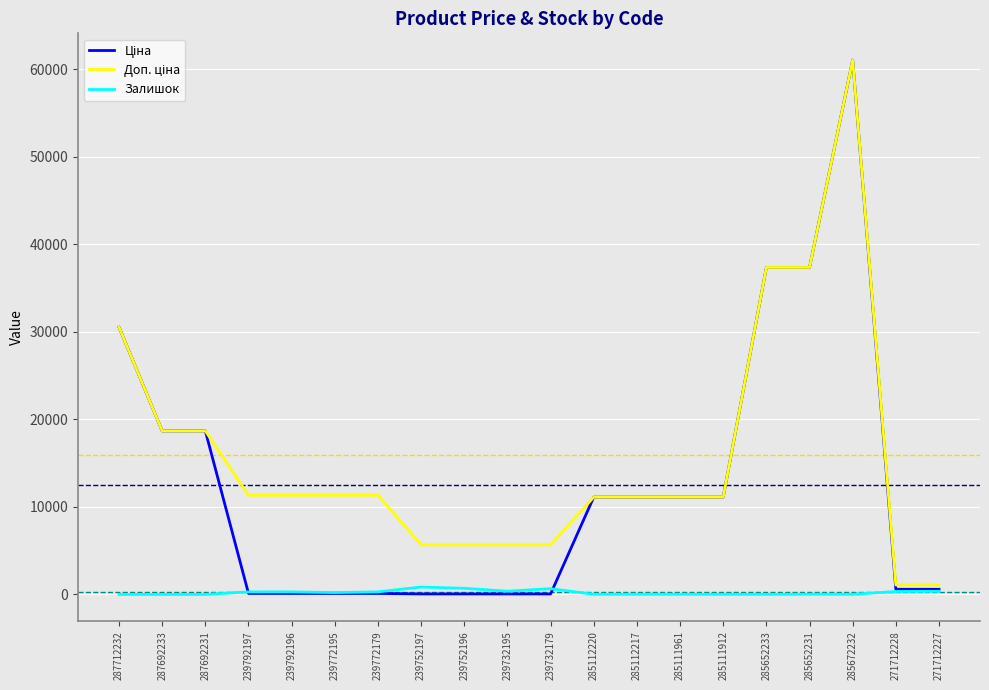

At which category is the sum across all series the highest?

285672232